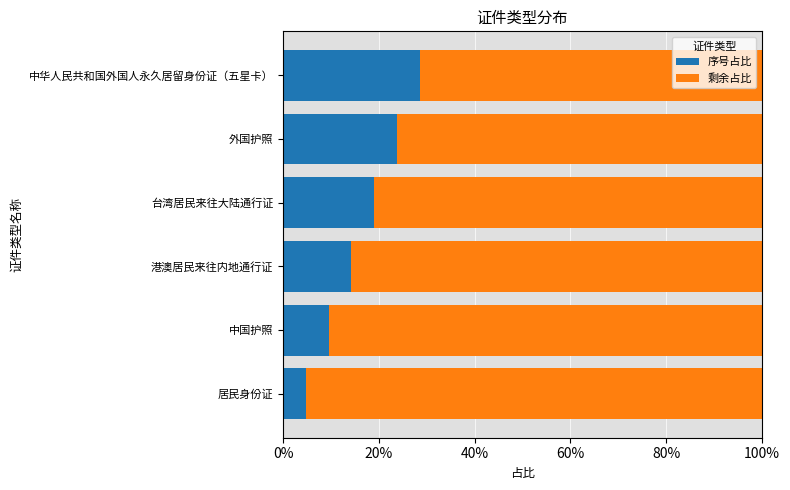

What is the sum of all 序号占比 values?

100.0